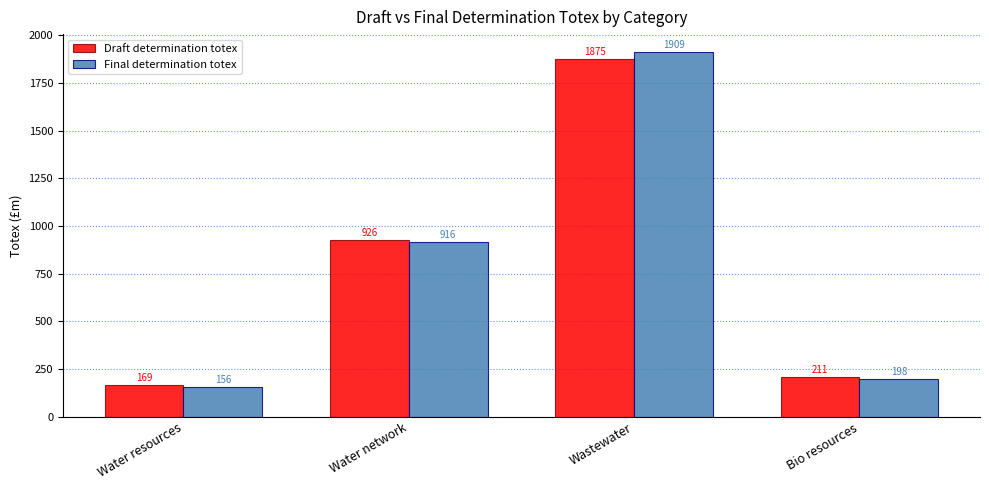

Does the chart contain stacked bars?

No